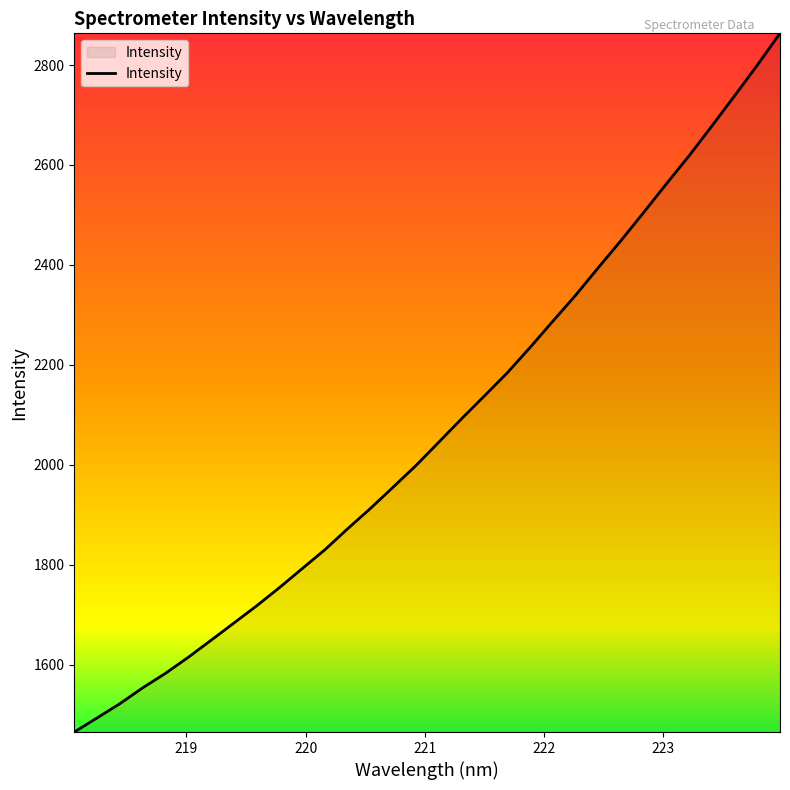

What is the difference between the maximum and minimum values?

1397.8